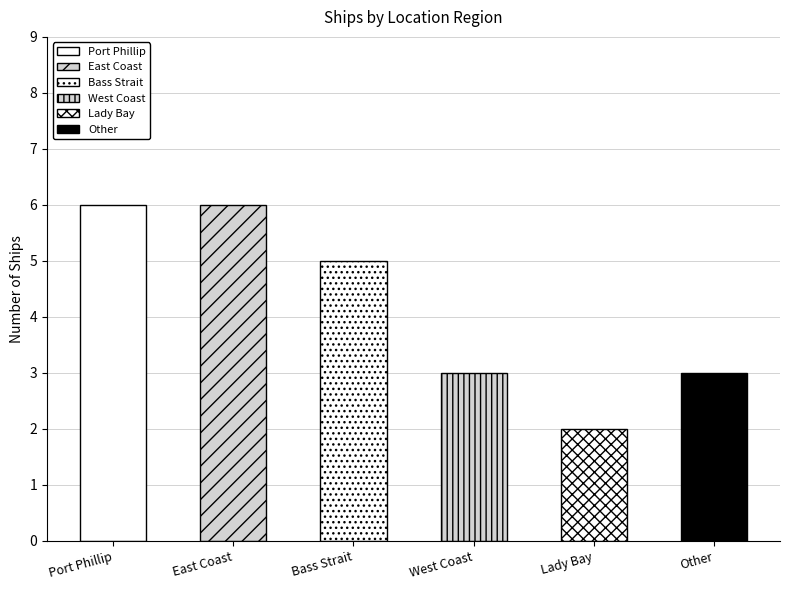

Are the bars grouped side by side (vs. stacked)?

No